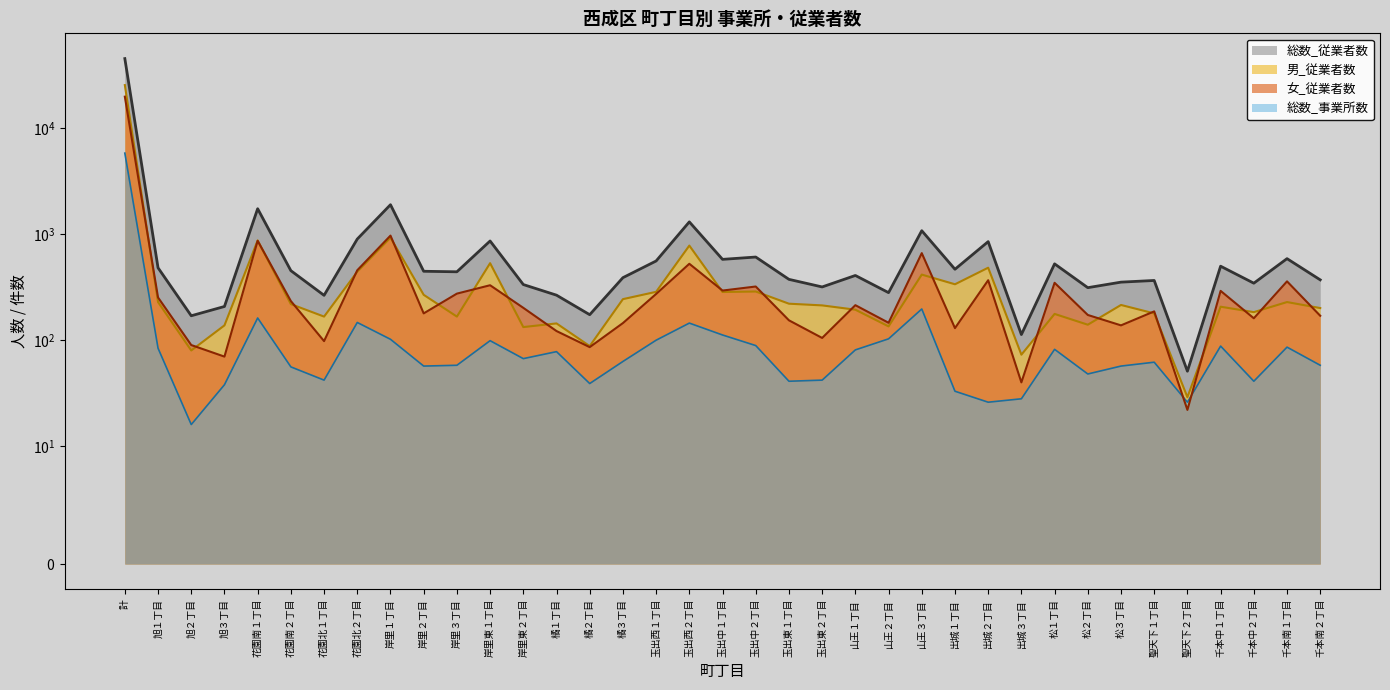

Between which two adjacent categories do 女_従業者数 and 男_従業者数 first intersect?

計 and 旭１丁目